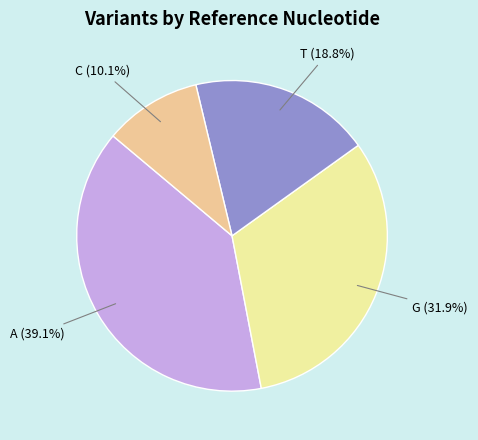

Is there a majority slice in this chart?

No